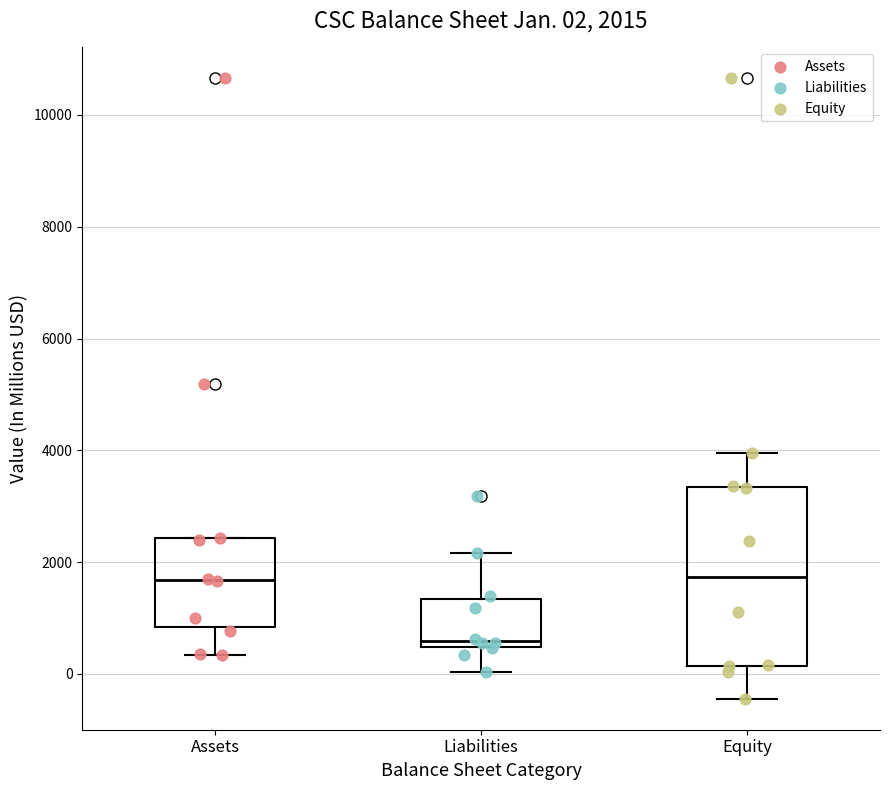

Which box is the tallest, from its lower edge to its upper edge?

Equity